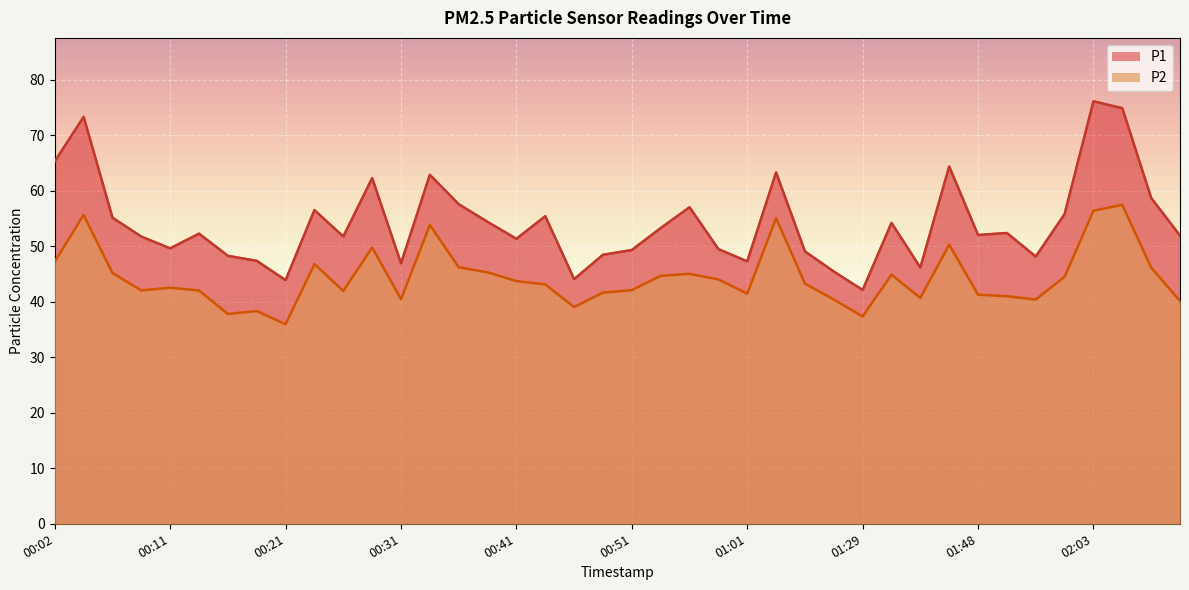

Rank the series by their average value, from lowest to highest.

P2, P1